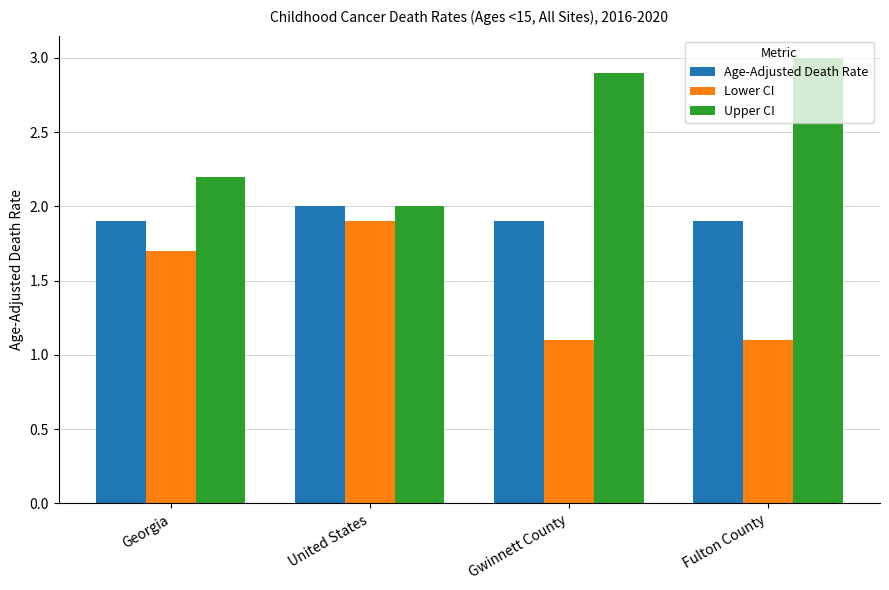

The Lower CI series shows 1.6 at Gwinnett County. True or false?

False